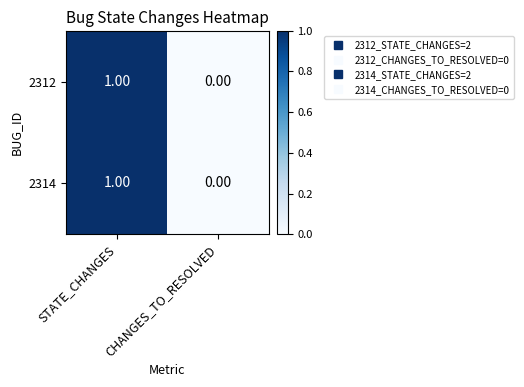

Is the value of 2314 at STATE_CHANGES greater than the value of 2312 at CHANGES_TO_RESOLVED?

Yes